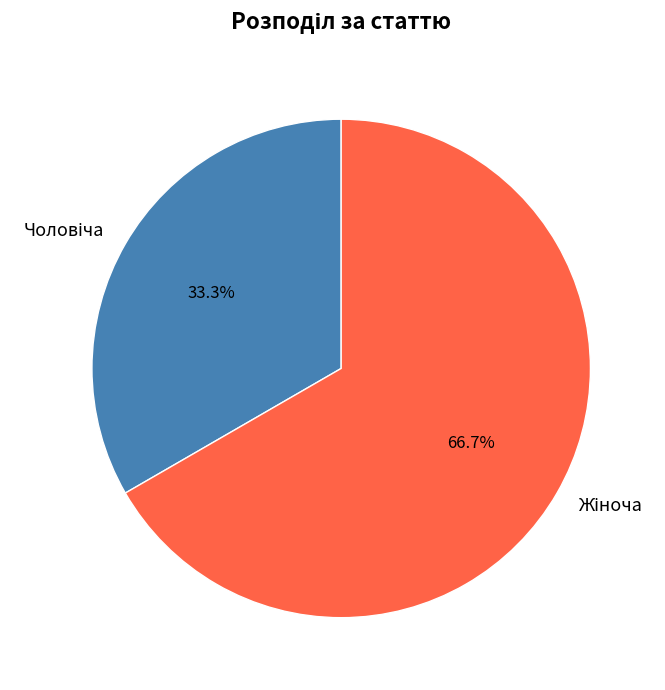

Does any single category account for the majority?

Yes